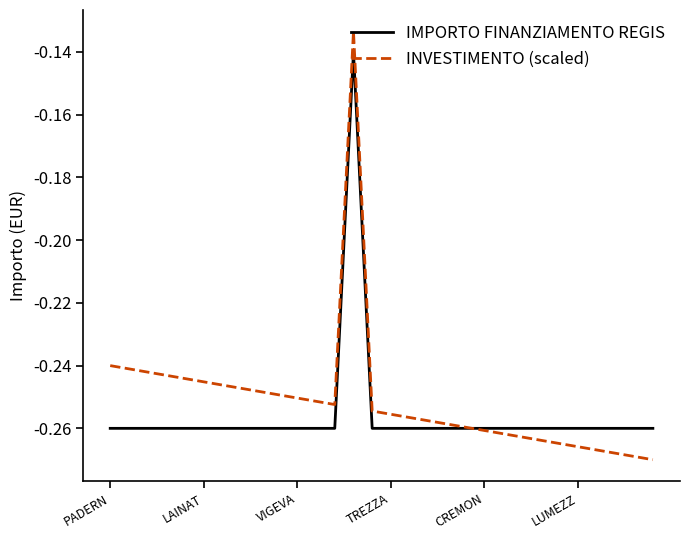

List the series in order of their peak value, highest first.

INVESTIMENTO (scaled), IMPORTO FINANZIAMENTO REGIS